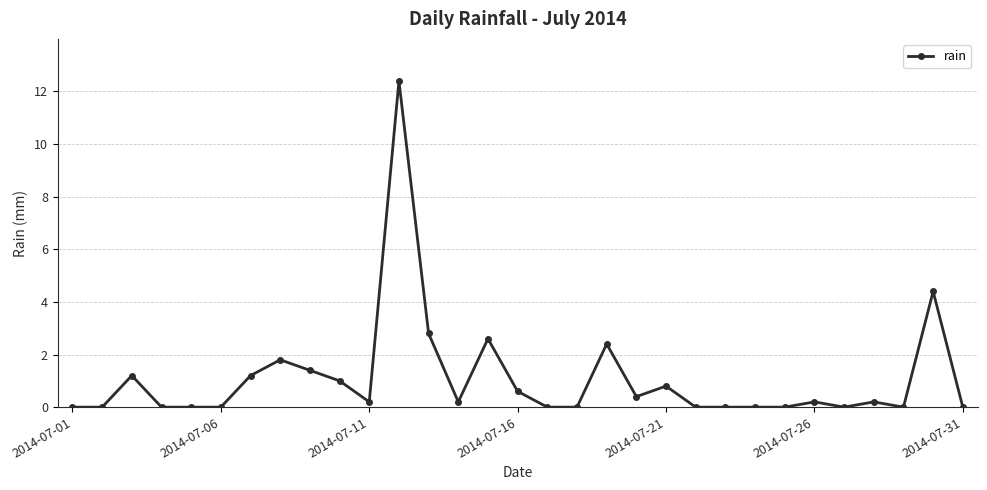

What is the maximum value shown in the chart?

12.4